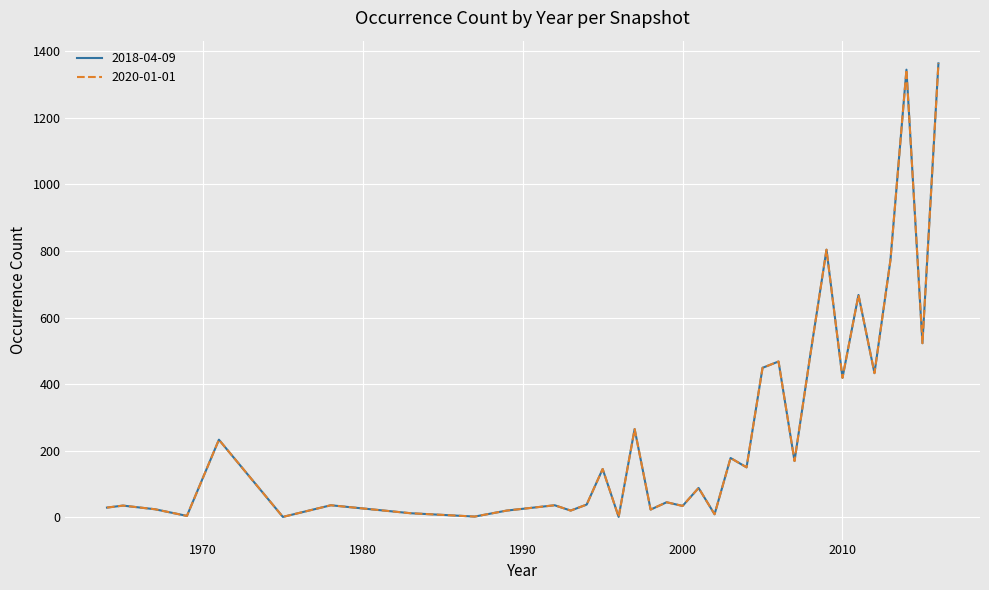

List the labels in order of 2018-04-09 value, largest first.

2016, 2014, 2009, 2013, 2011, 2015, 2008, 2006, 2005, 2012, 2010, 1997, 1971, 2003, 2007, 2004, 1995, 2001, 1999, 1994, 1978, 1992, 1965, 2000, 1964, 1967, 1998, 1989, 1993, 1983, 2002, 1969, 1987, 1975, 1996